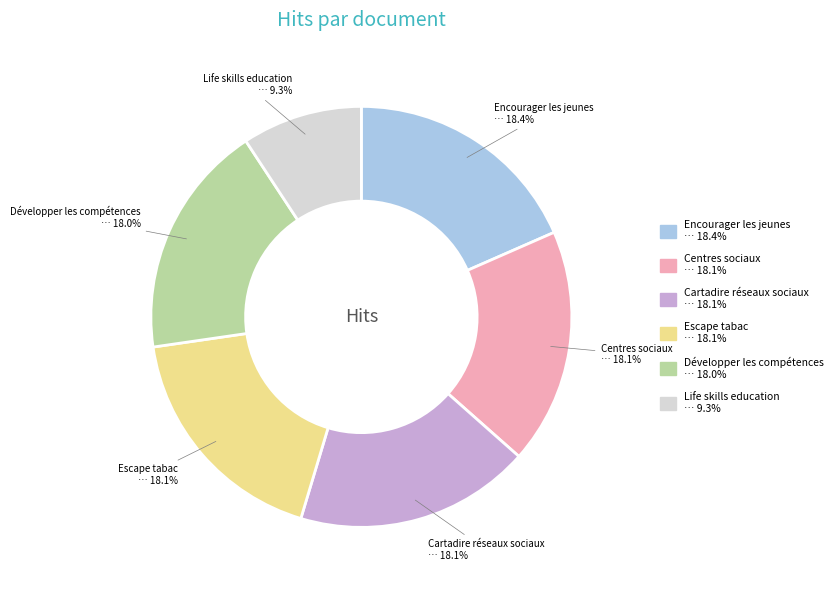

To the nearest percent, what is the combined percentage of Life skills education and Centres sociaux?

27%